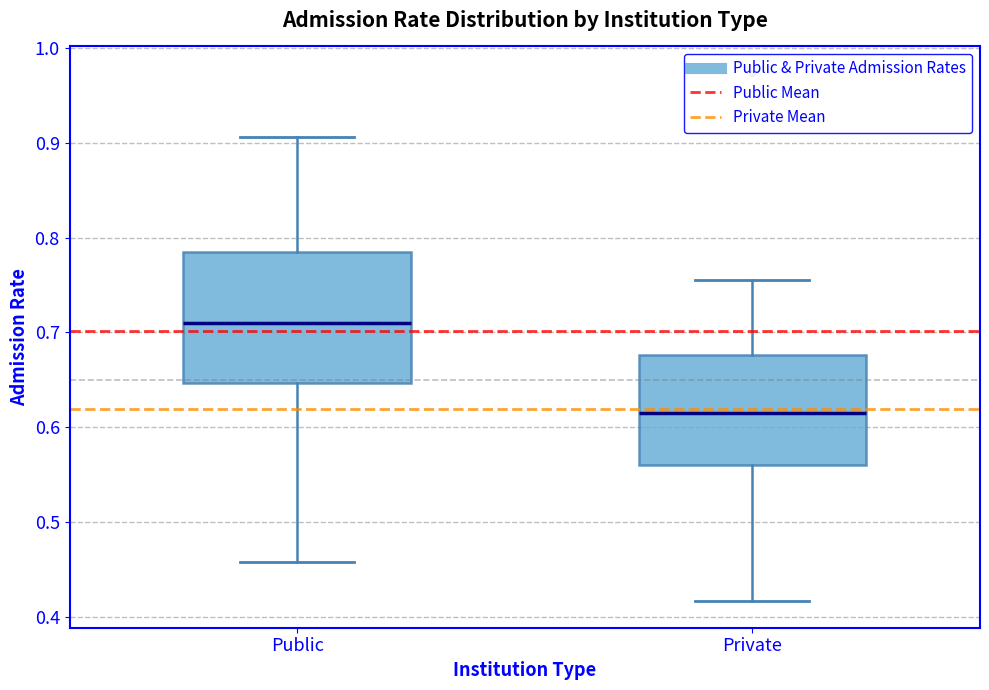

Comparing the boxes themselves (not the whiskers), which one is the tallest?

Public